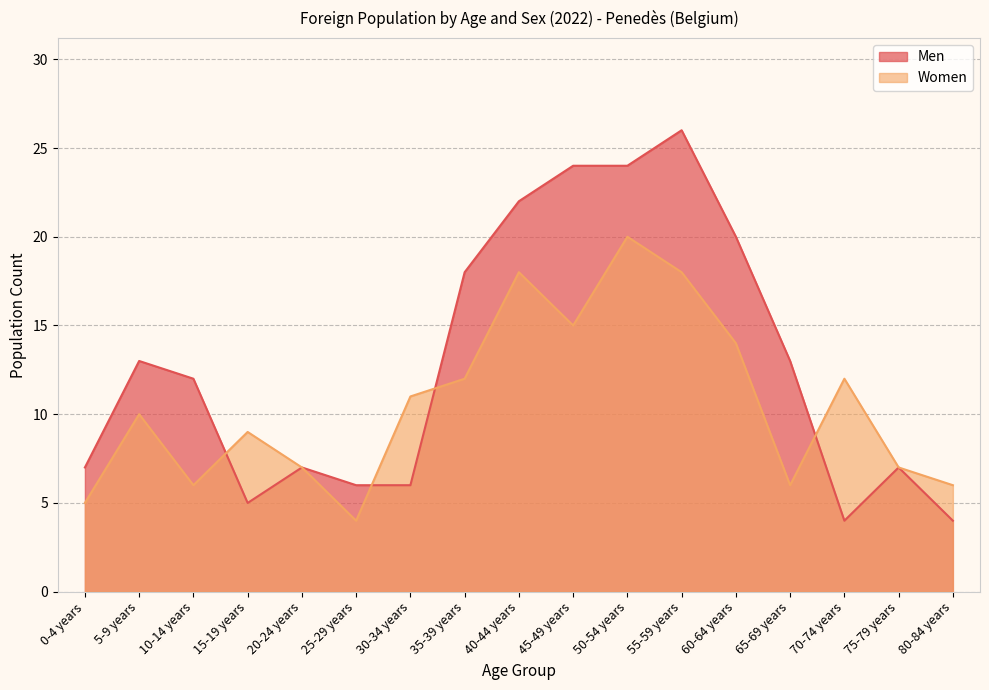

Count the number of data series in this chart.

2